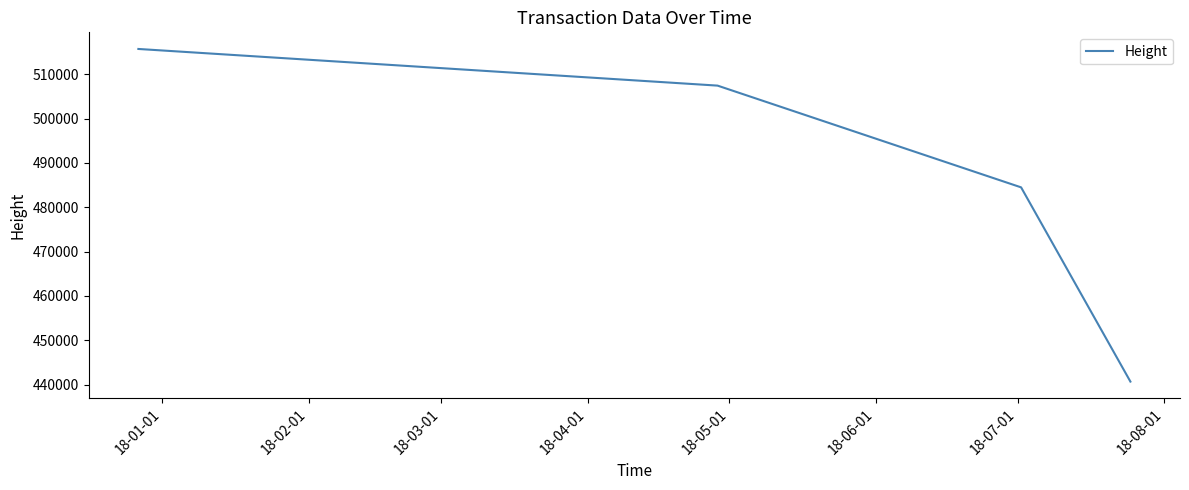

What is the average value?

487091